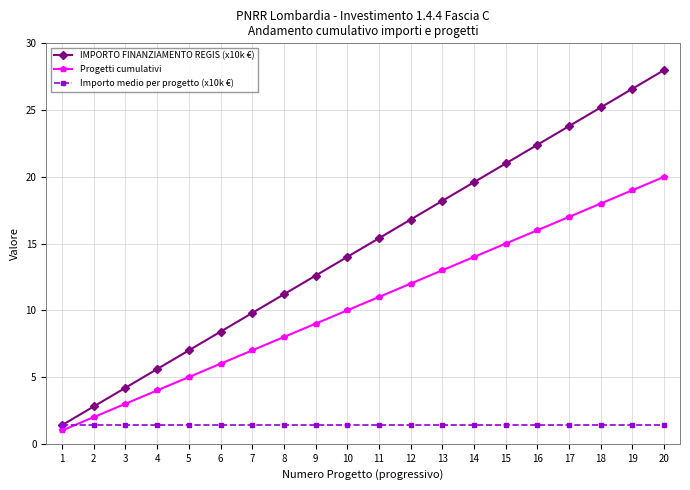

True or false: IMPORTO FINANZIAMENTO REGIS (x10k €) and Progetti cumulativi cross at least once.

False